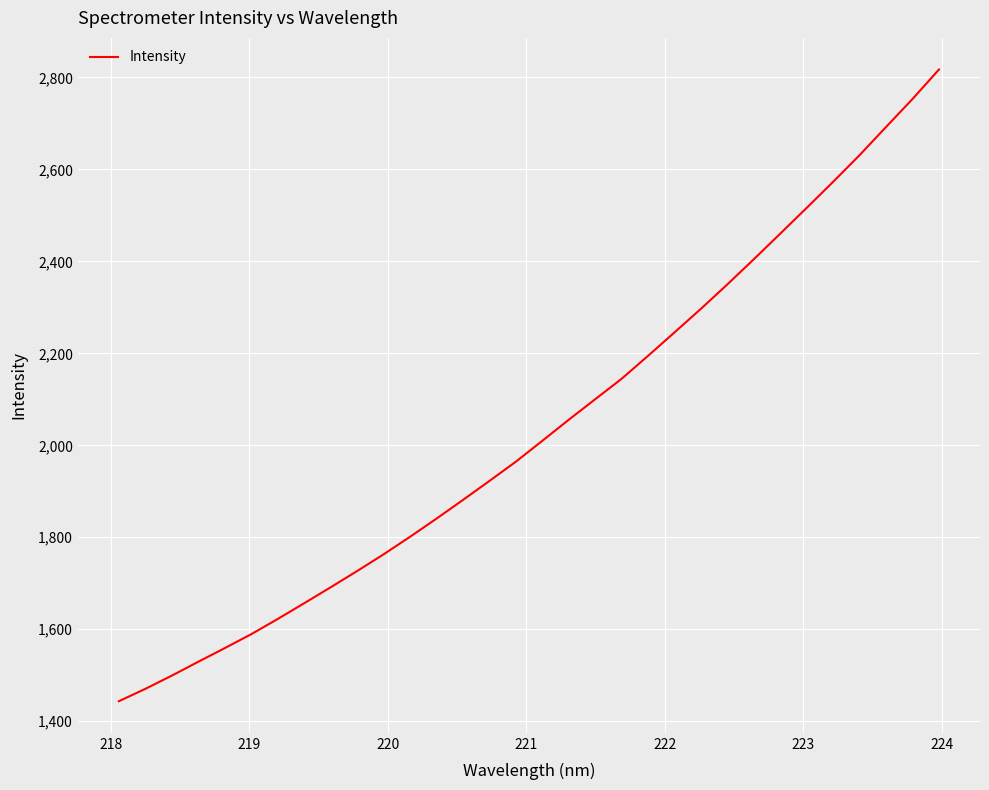

What is the minimum value shown in the chart?

1443.5